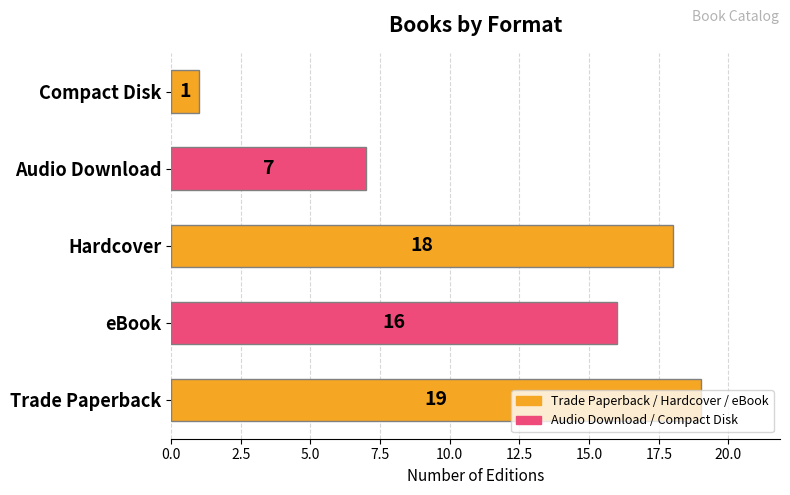

The value at Hardcover is 18. True or false?

True